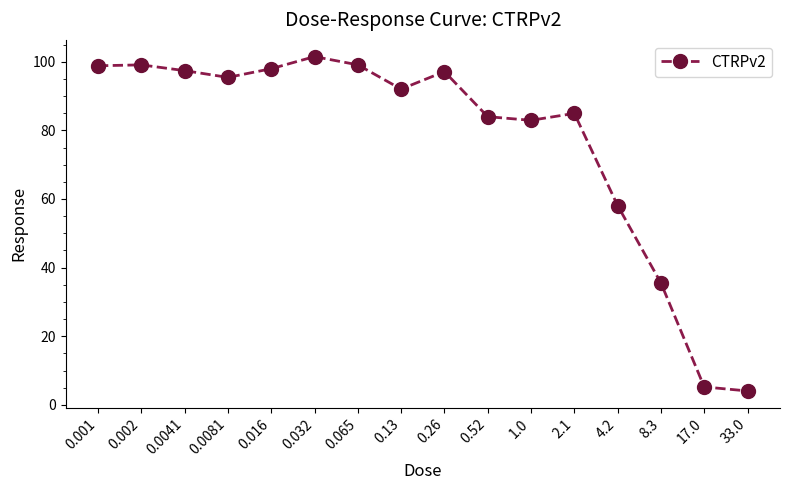

What is the label of the 7th point from the right?

0.52